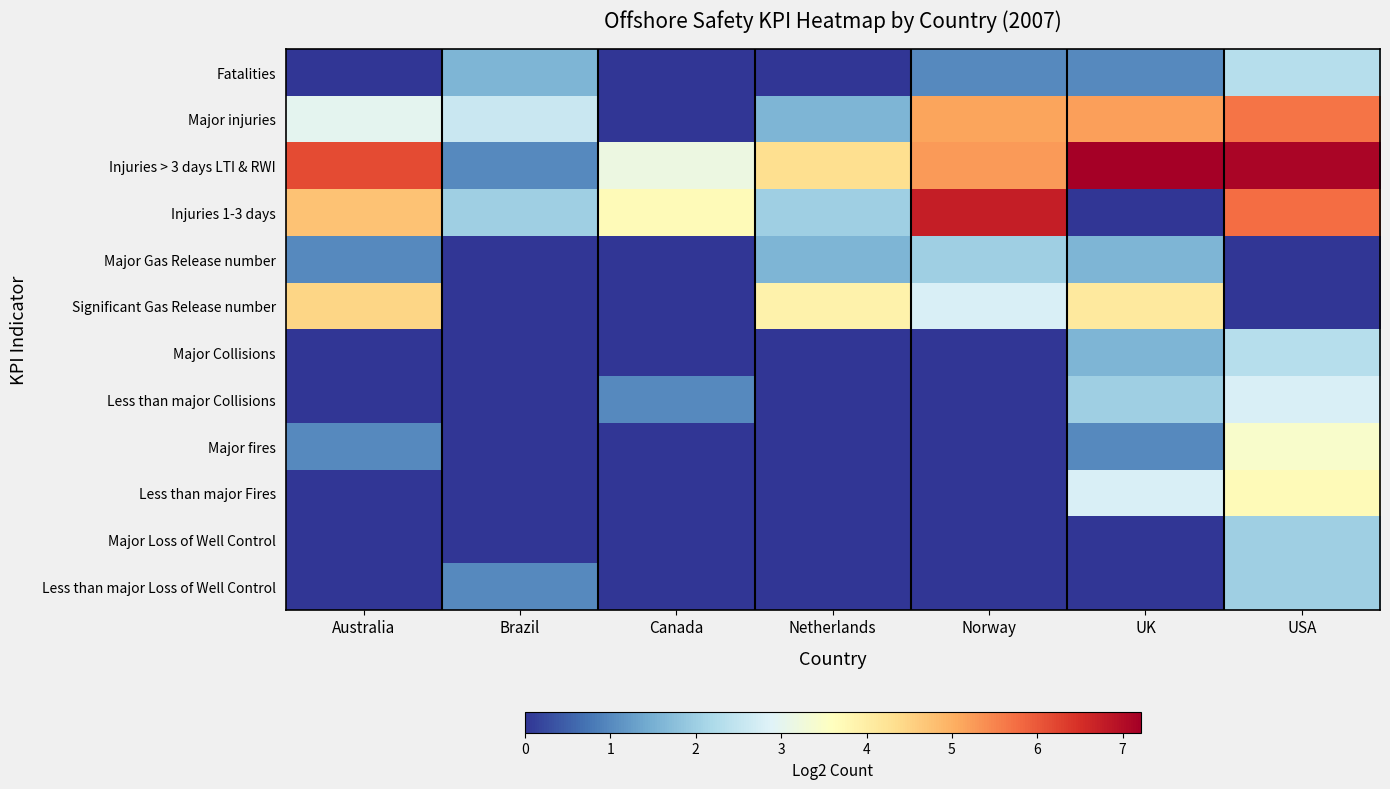

Which series has the largest range (max minus min)?

Injuries 1-3 days